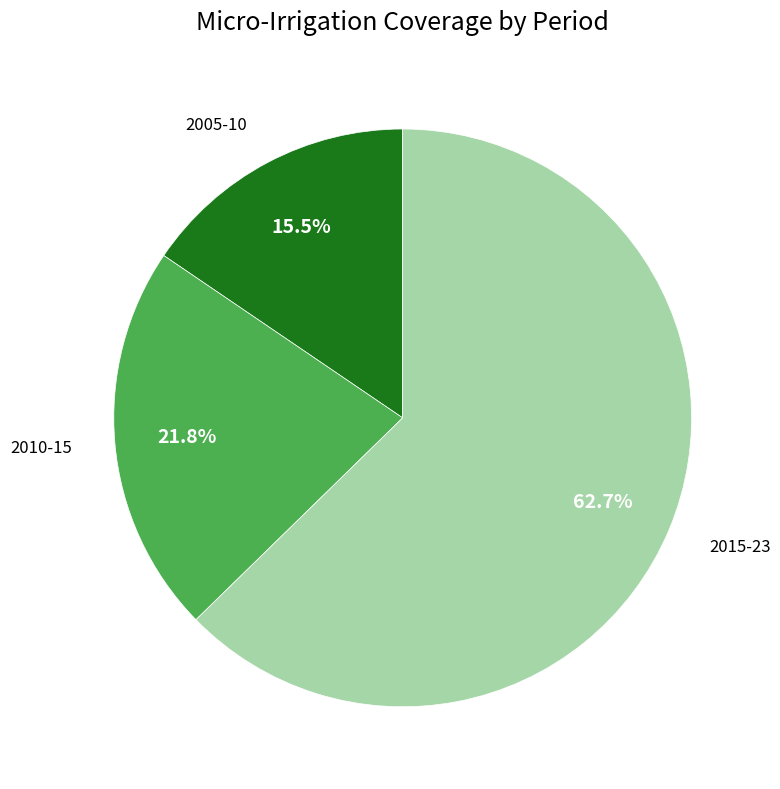

Between 2015-23 and 2005-10, which is larger?

2015-23